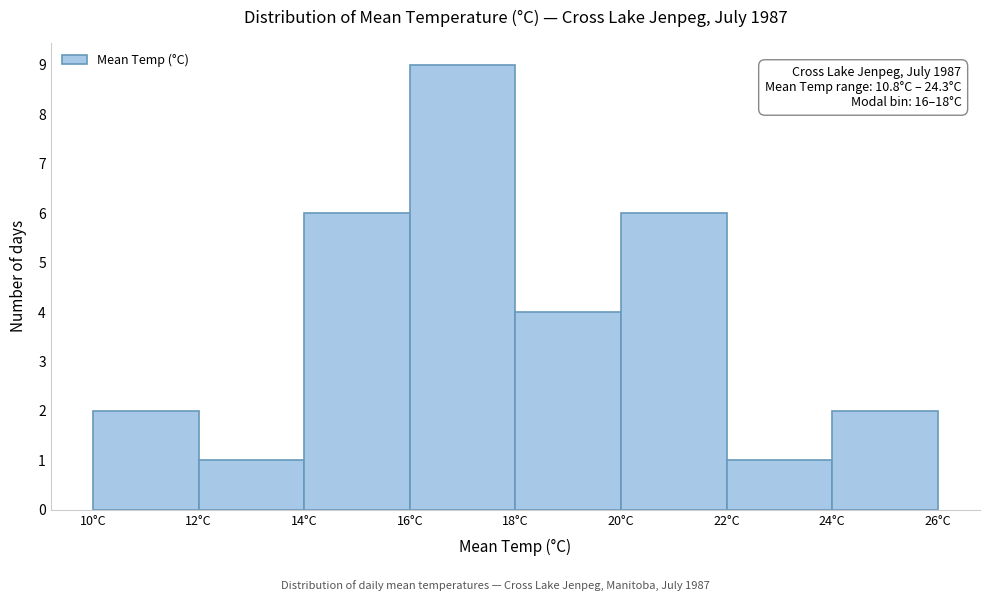

Which range on the x-axis has the tallest bar?

16 to 18